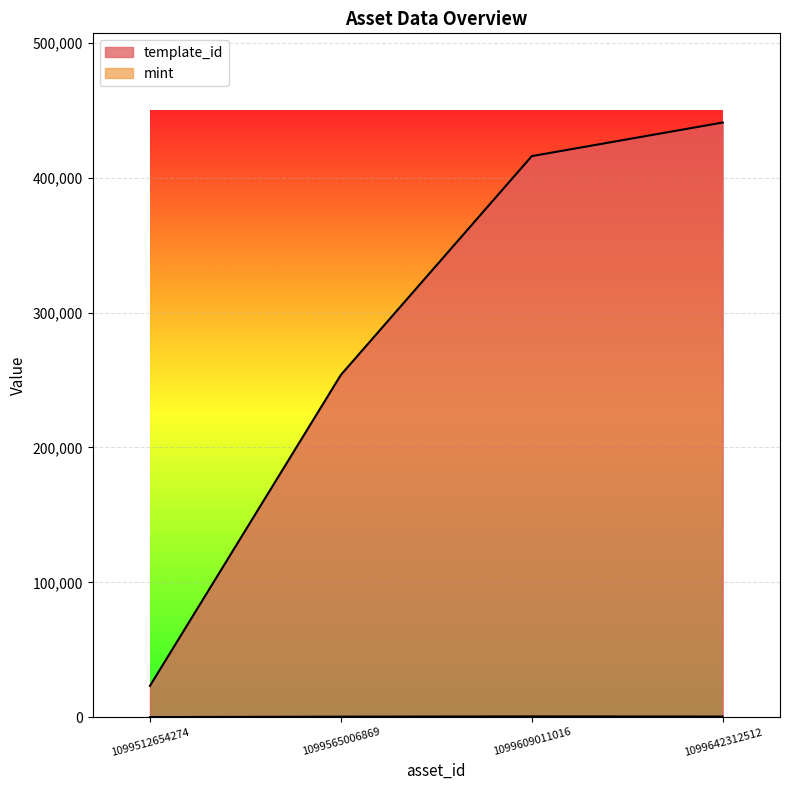

True or false: template_id and mint cross at least once.

False